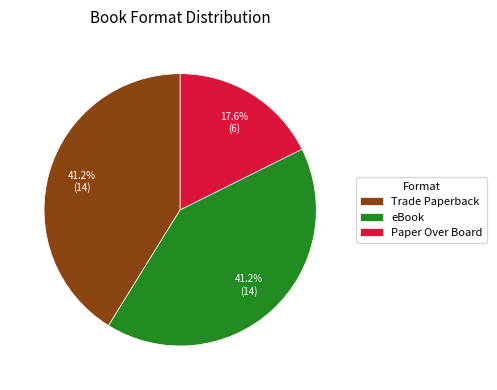

Which category has the smallest portion of the pie?

Paper Over Board